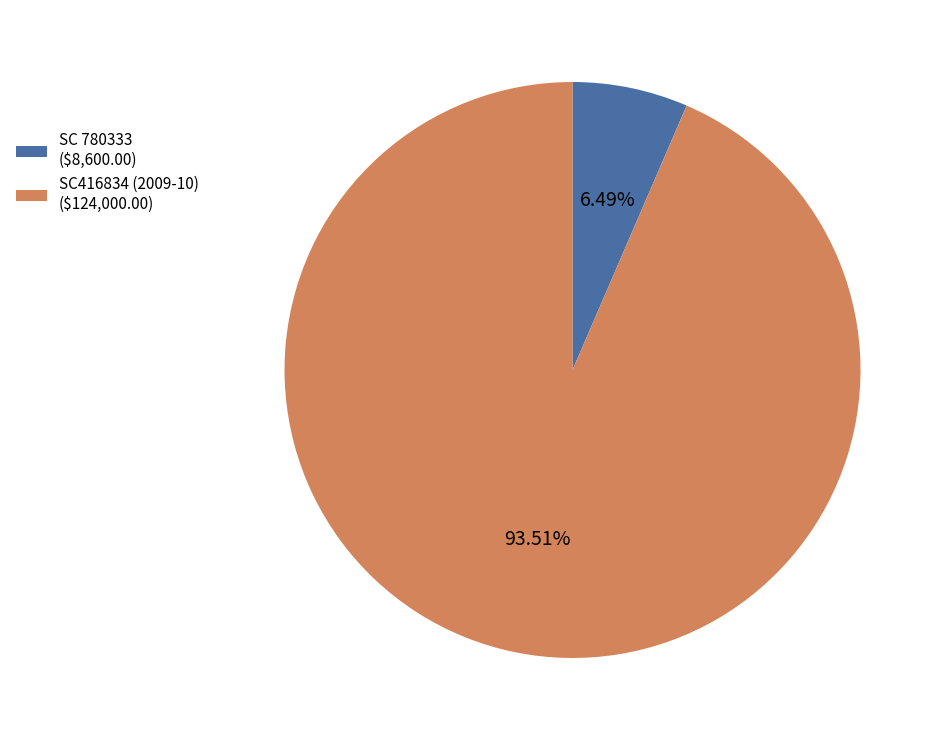

Which category accounts for the majority?

SC416834 (2009-10) ($124,000.00)